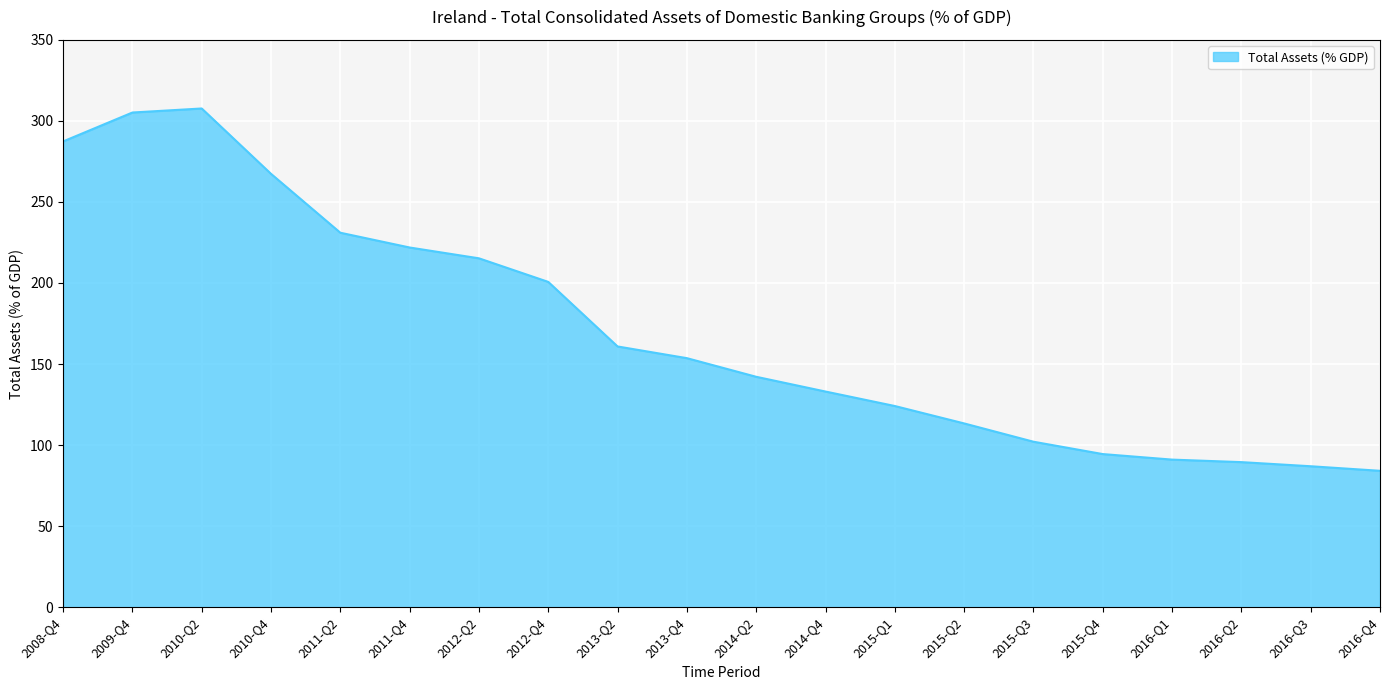

Between 2011-Q4 and 2015-Q1, which is larger?

2011-Q4